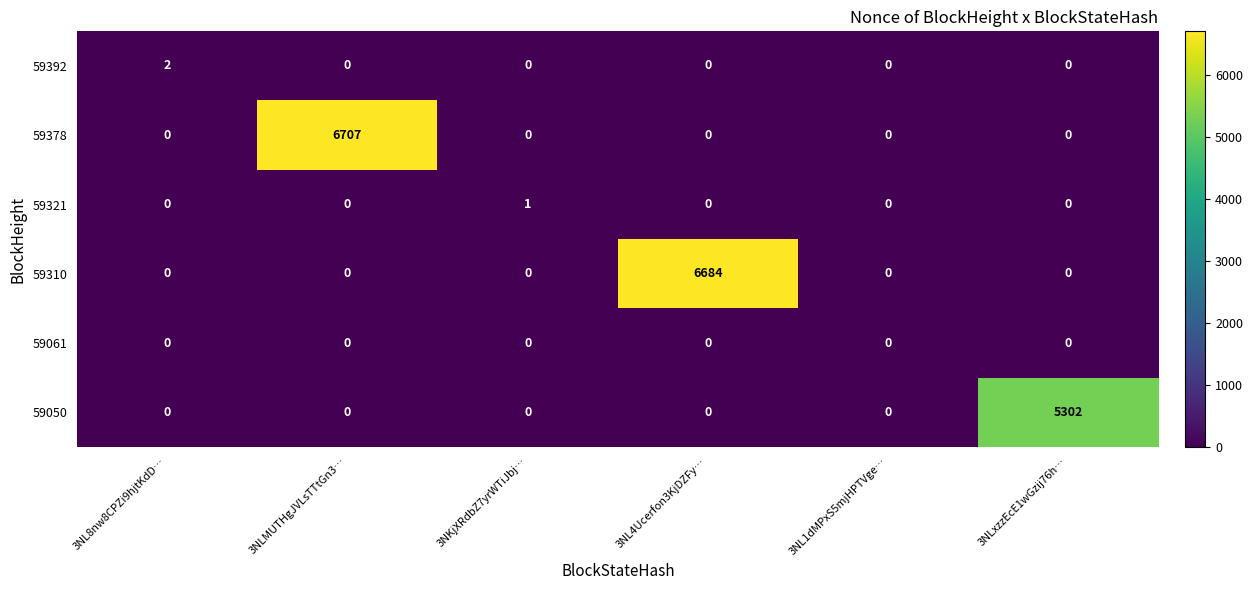

The 59310 series shows -2623 at 3NLxzzEcE1wGzij76h…. True or false?

False